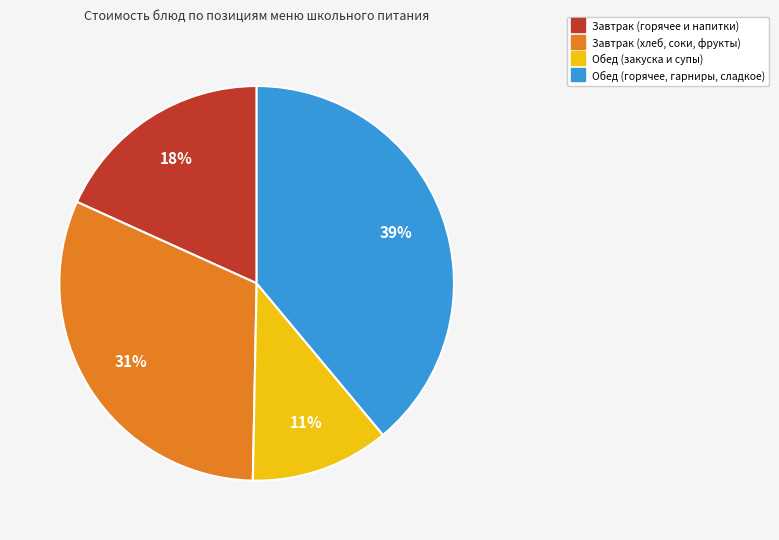

Is there any slice that represents more than half of the pie?

No